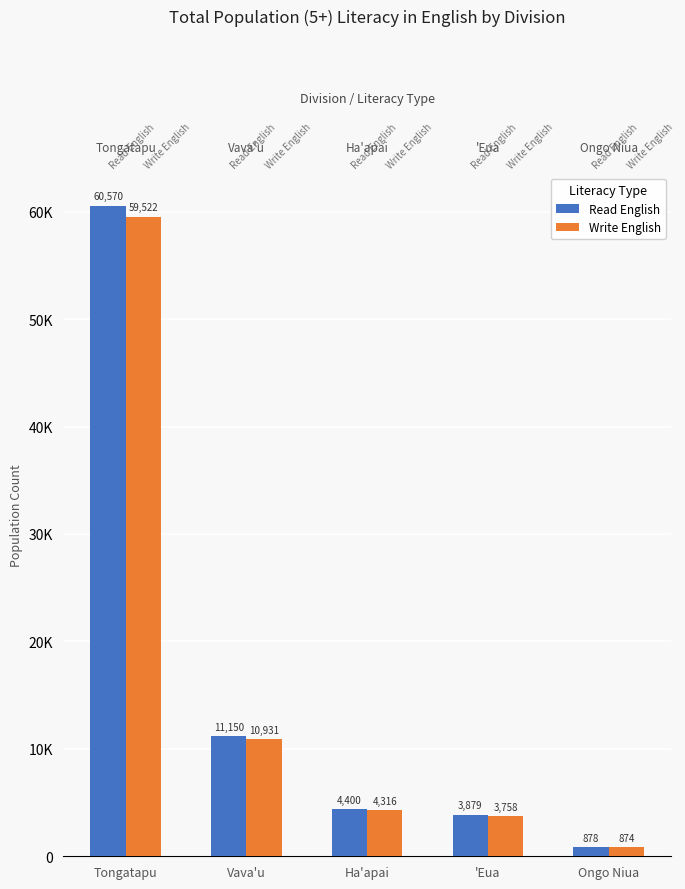

What is the difference between the maximum and minimum values in the Write English series?

58648